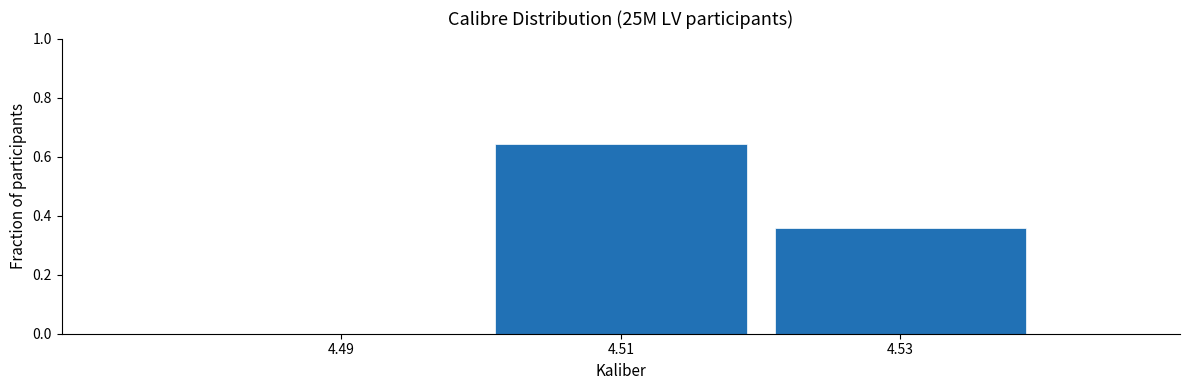

Between 4.49 and 4.53, which is larger?

4.53